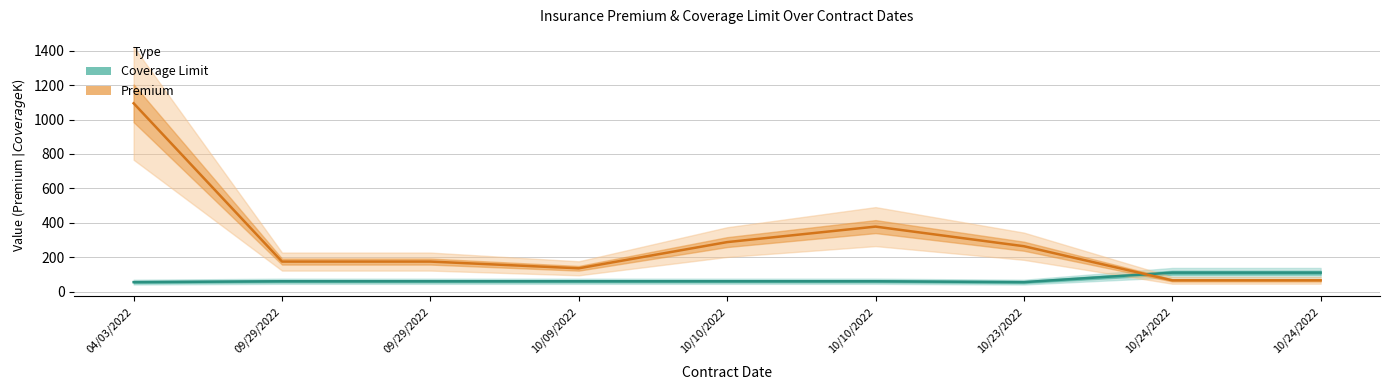

Reading left to right, transcribe all the data shown in this chart.

Coverage Limit: 55.0	60.0	60.0	60.0	60.0	60.0	55.0	110.0	110.0
Premium: 1094.4	174.4	174.4	135.3	287.6	377.6	263.6	65.4	65.4